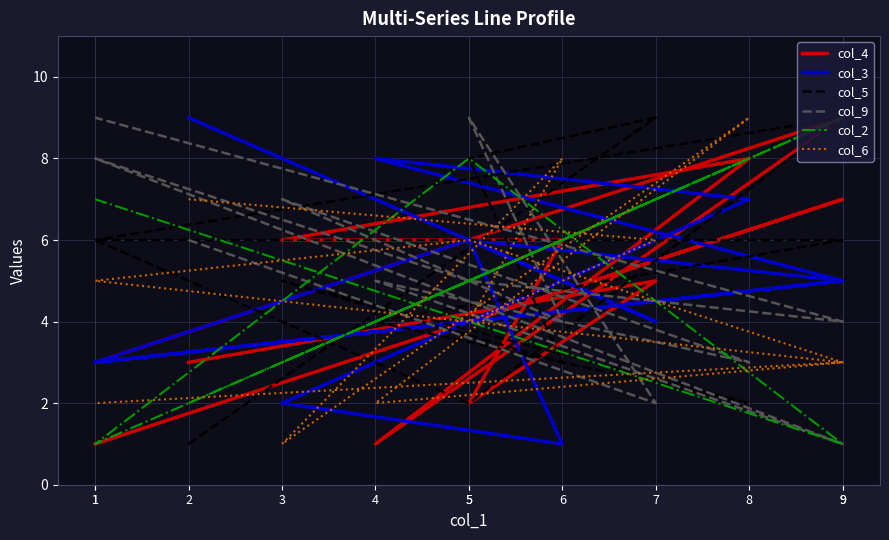

What is the difference between the maximum and minimum values in the col_3 series?

8